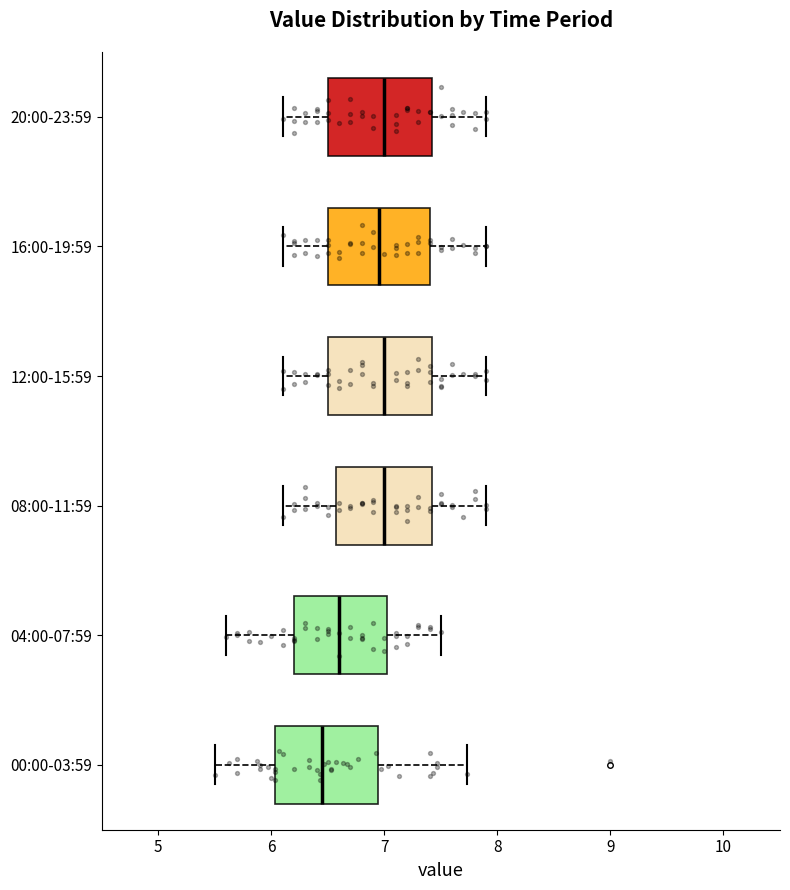

Reading bottom to top, read every box against the x-axis: the position of its median line, the range the box covers, and the ends of its whiskers. The values are not printed on the chart, so give them approximately, as read against the axis.

00:00-03:59: median 6.5, box 6.0 to 6.9, whiskers 5.5 to 7.7
04:00-07:59: median 6.6, box 6.2 to 7.0, whiskers 5.6 to 7.5
08:00-11:59: median 7.0, box 6.6 to 7.4, whiskers 6.1 to 7.9
12:00-15:59: median 7.0, box 6.5 to 7.4, whiskers 6.1 to 7.9
16:00-19:59: median 7.0, box 6.5 to 7.4, whiskers 6.1 to 7.9
20:00-23:59: median 7.0, box 6.5 to 7.4, whiskers 6.1 to 7.9